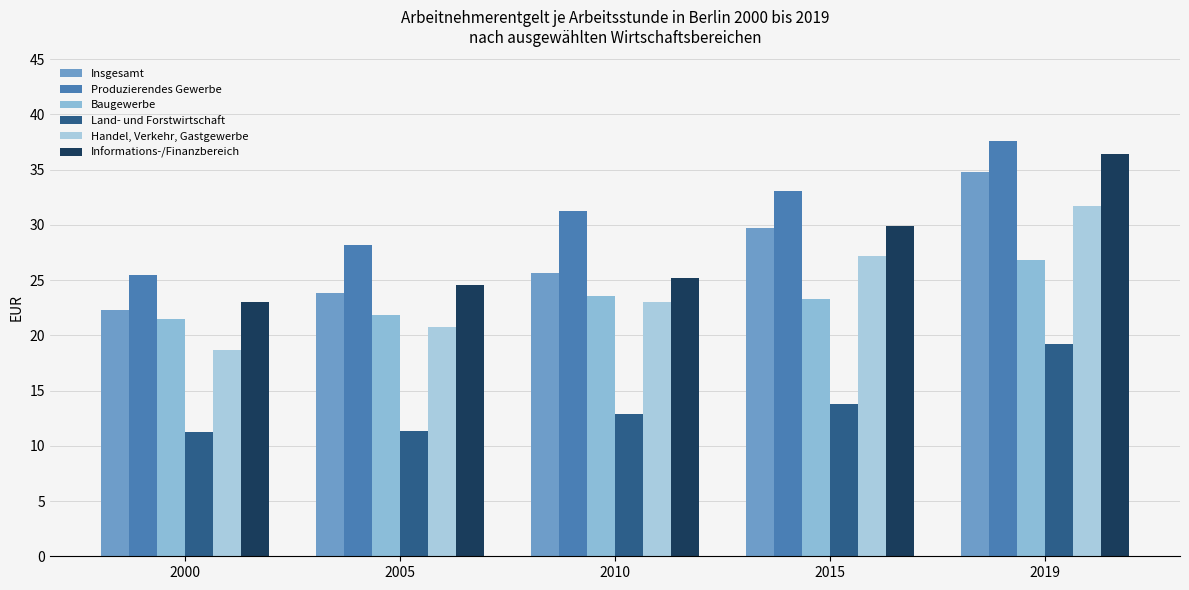

List the labels in order of Insgesamt value, smallest first.

2000, 2005, 2010, 2015, 2019